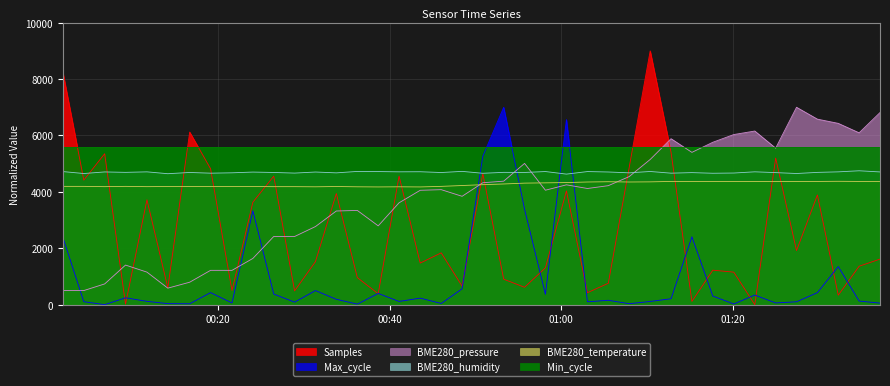

How many categories are shown in the chart?

40